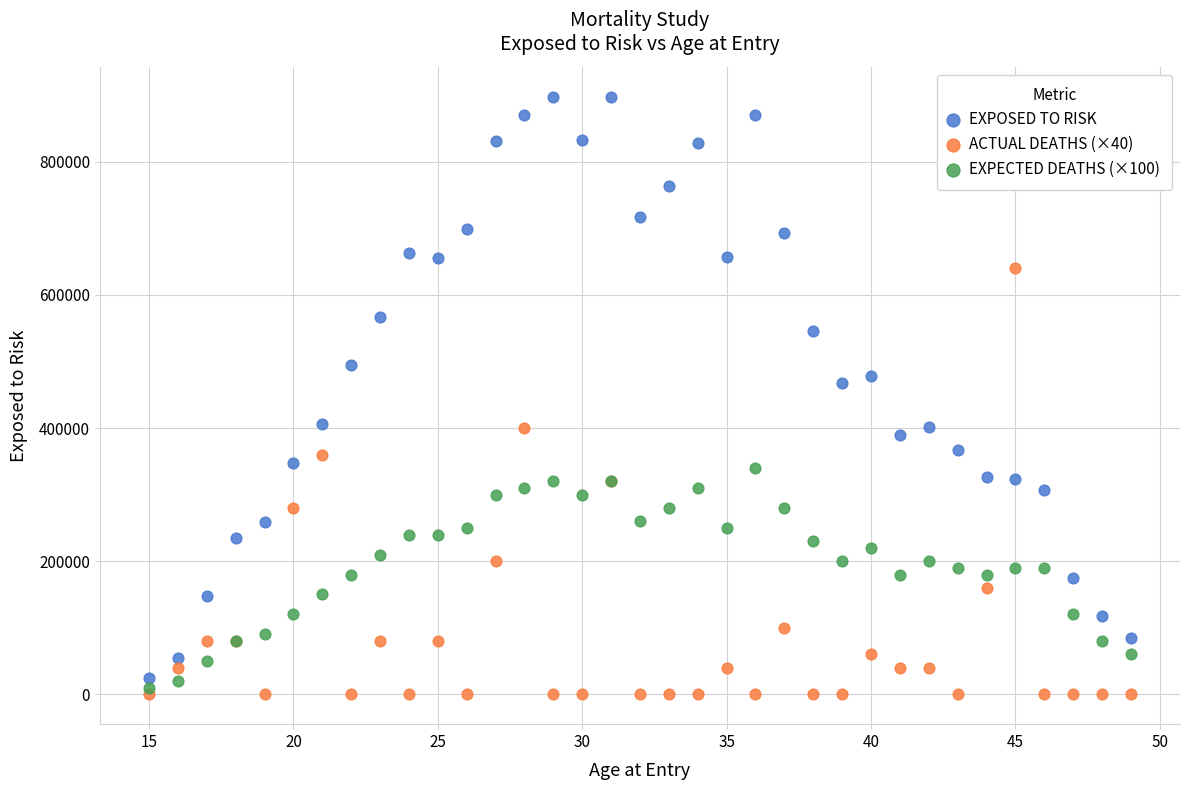

What is the X range (max minus min) for the scatter plot?

34